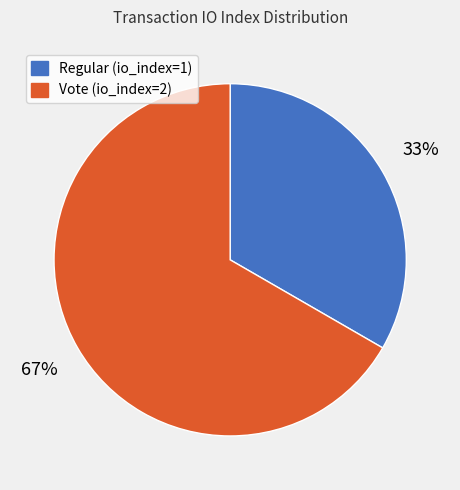

What is the smallest slice in the pie chart?

Regular (io_index=1)